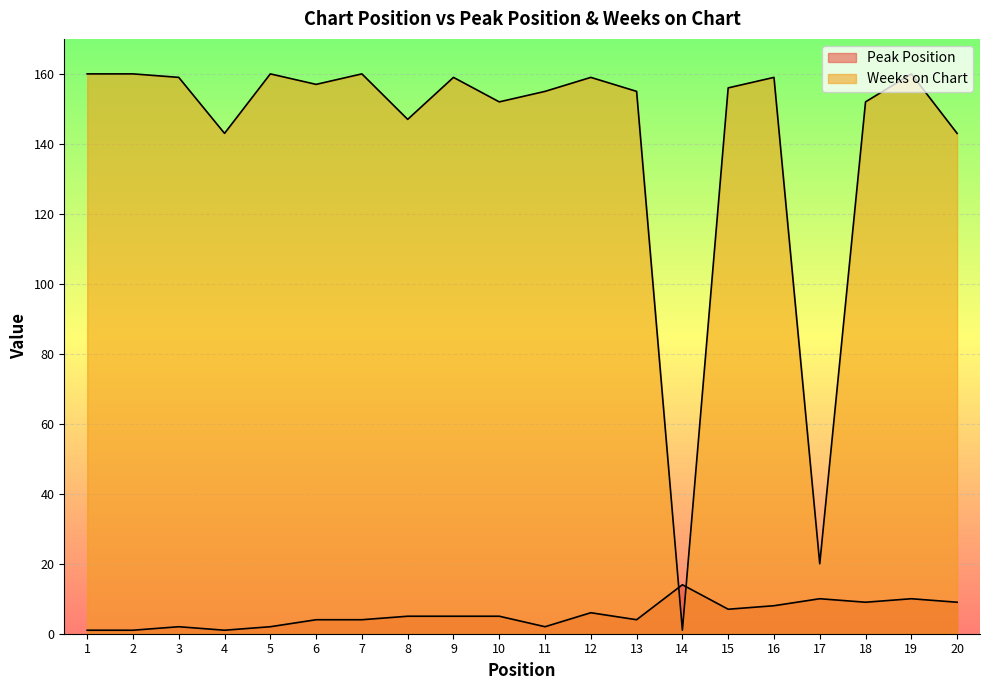

At which category is the sum across all series the highest?

19